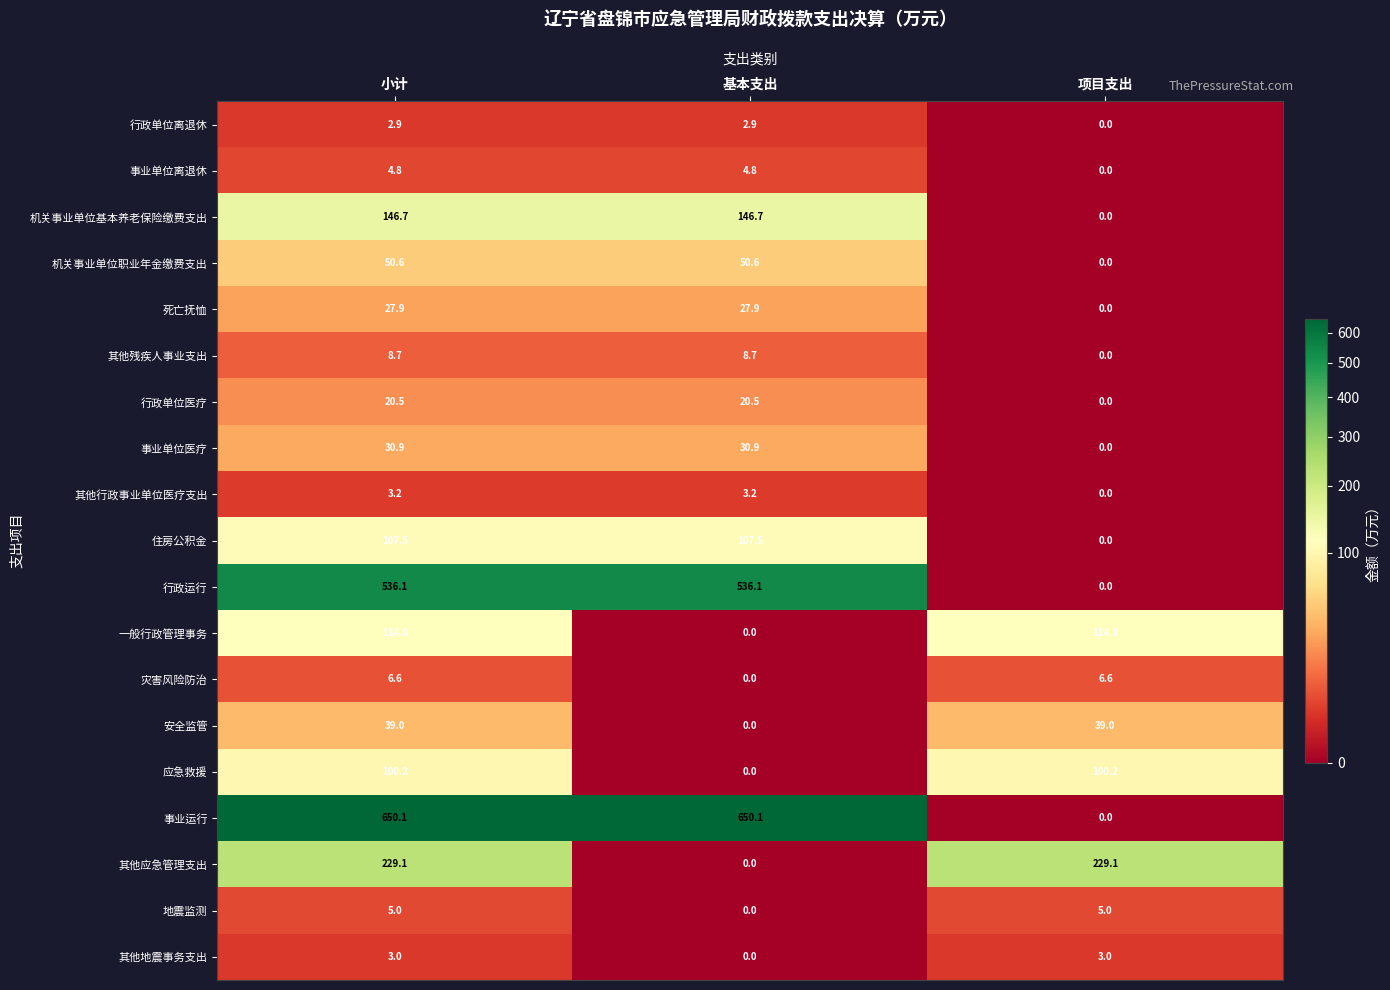

True or false: 事业单位医疗 has a value of 30.9 at 基本支出.

True